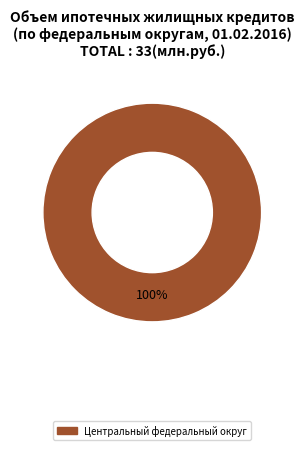

Is there any slice that represents more than half of the pie?

Yes